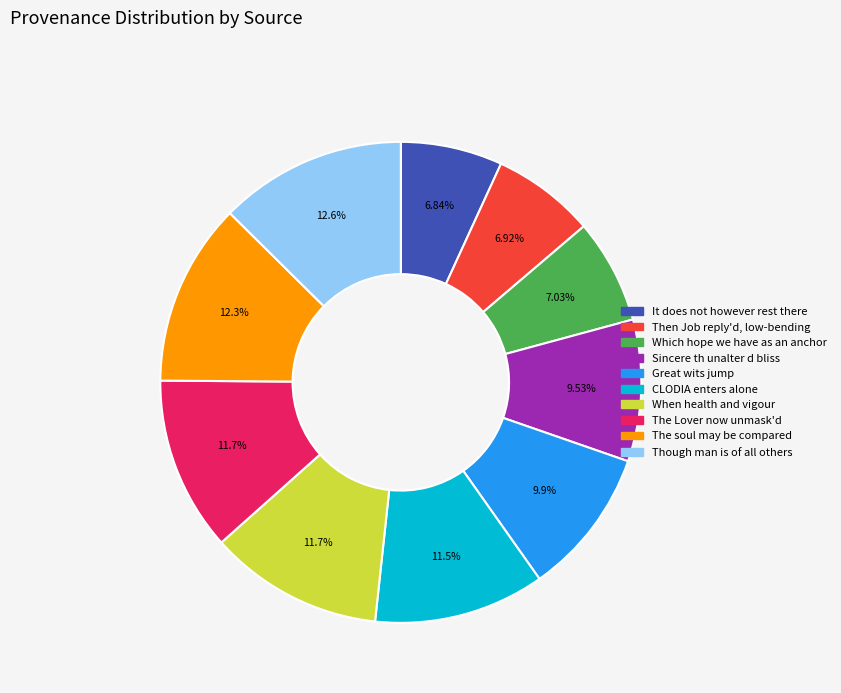

What percentage is NOT represented by Which hope we have as an anchor?

93.0%